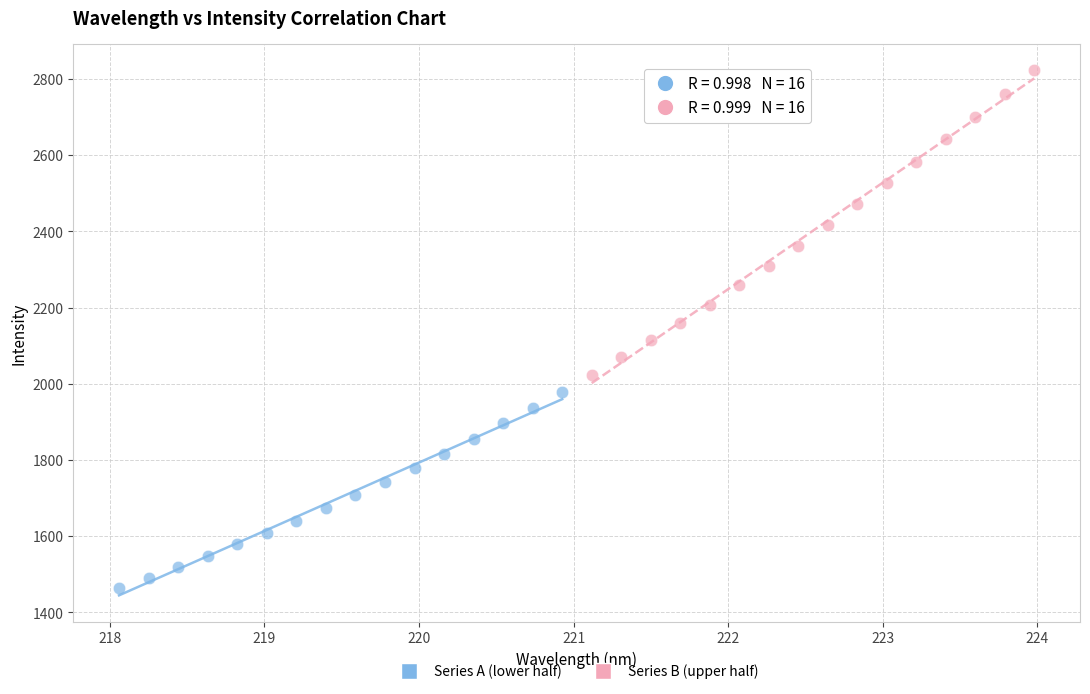

Which series reaches the minimum Y coordinate?

Series A (lower half)